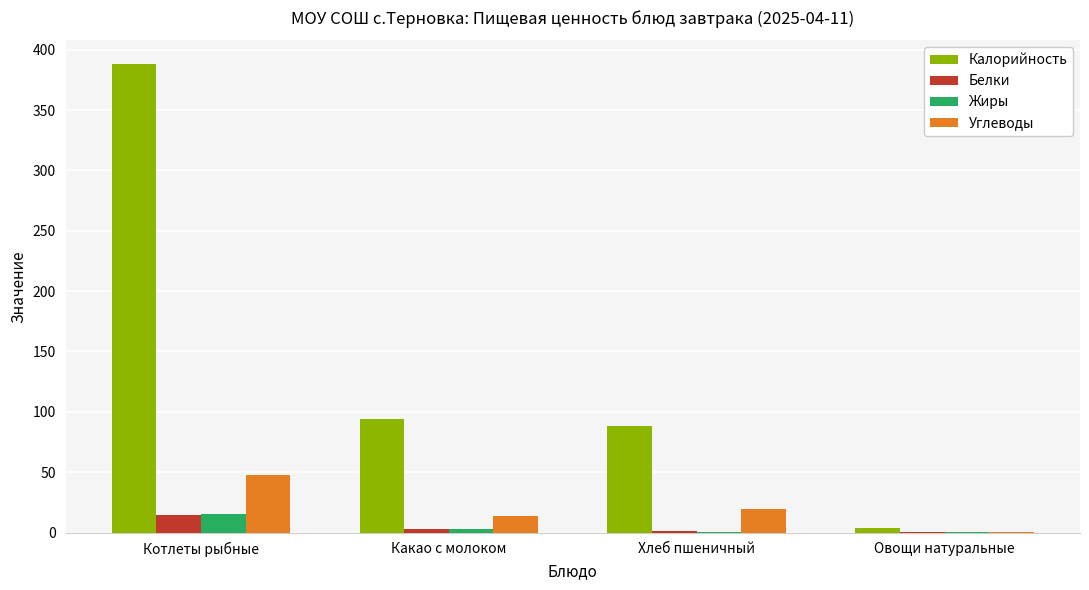

Read the Белки value at Котлеты рыбные.

14.4